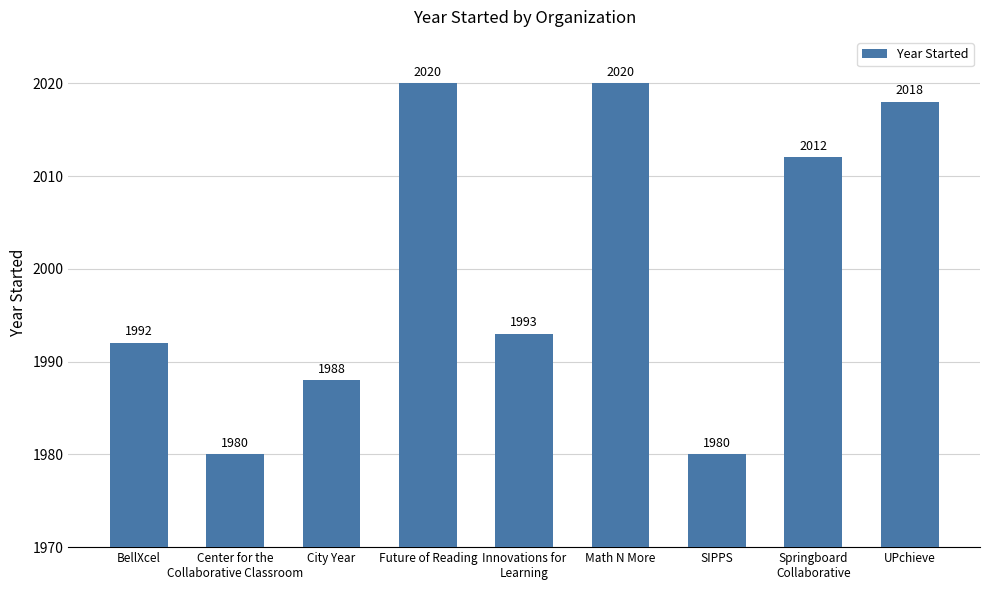

Count the number of categories in the chart.

9